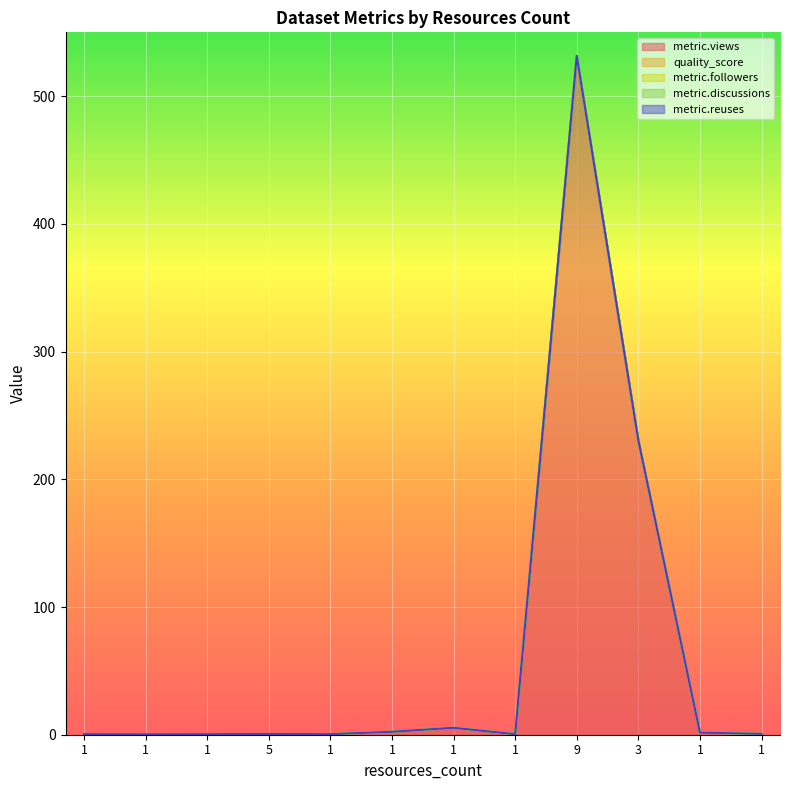

Is it true that metric.followers equals 0.0 at 1?

True